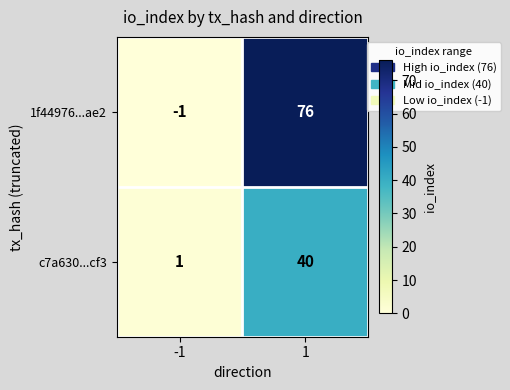

Which series has the widest spread of values?

1f44976...ae2